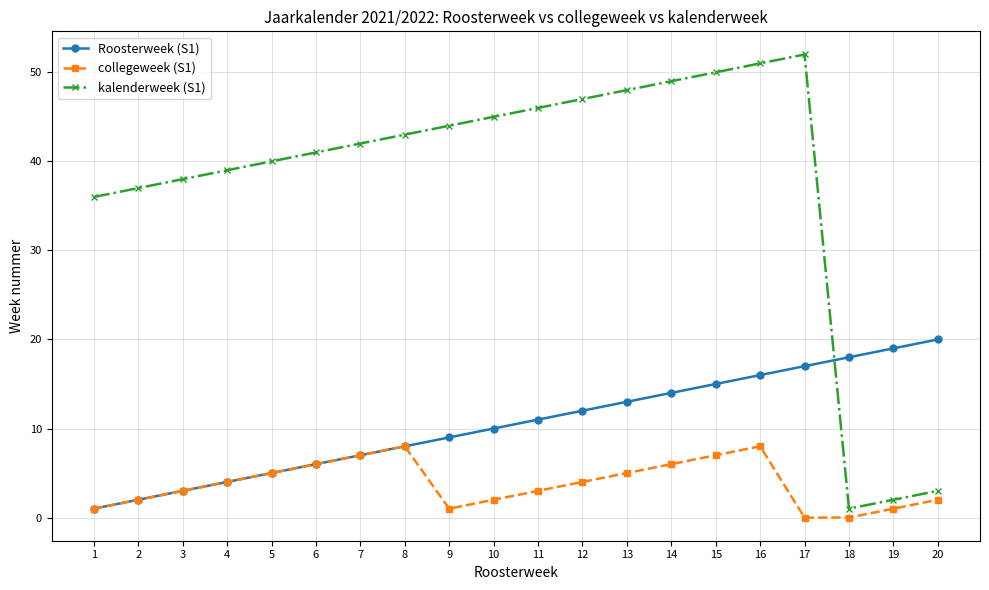

At which category is the sum across all series the highest?

16